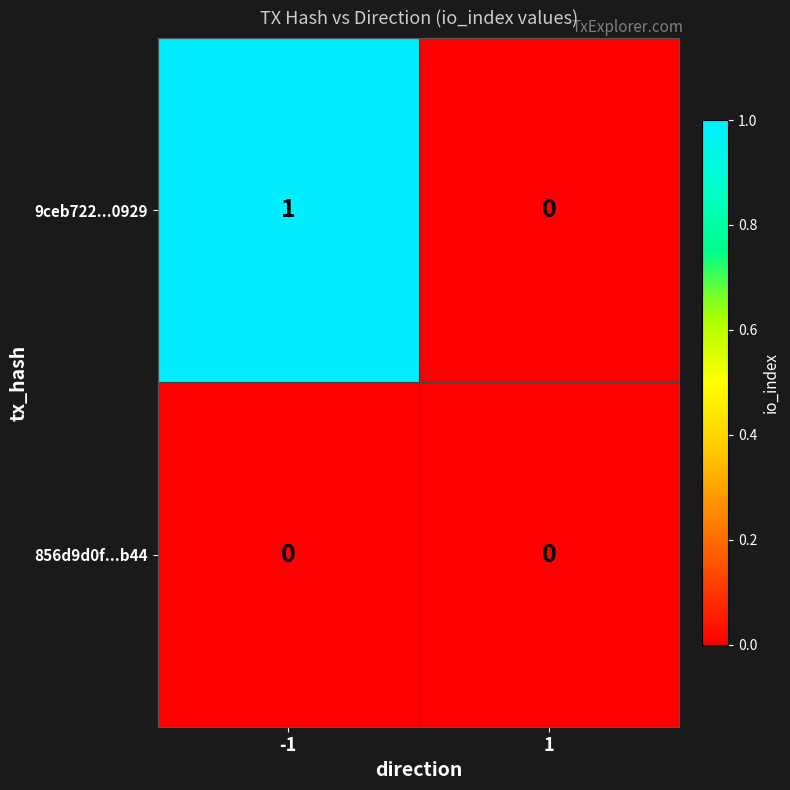

Which series has the widest spread of values?

9ceb722...0929